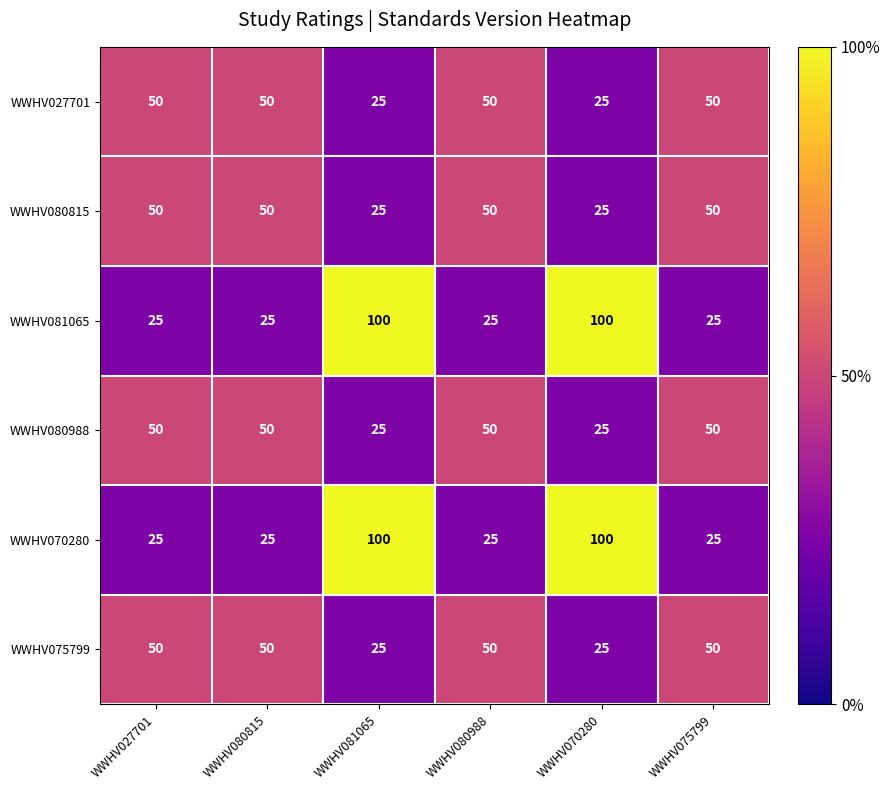

At how many categories does at least one series exceed 34?

6